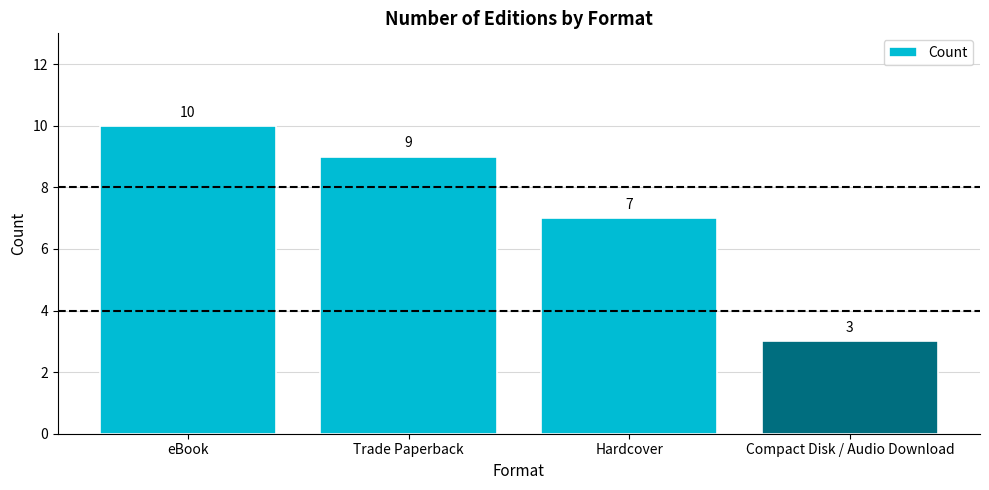

How many values are between 7 and 10?

3